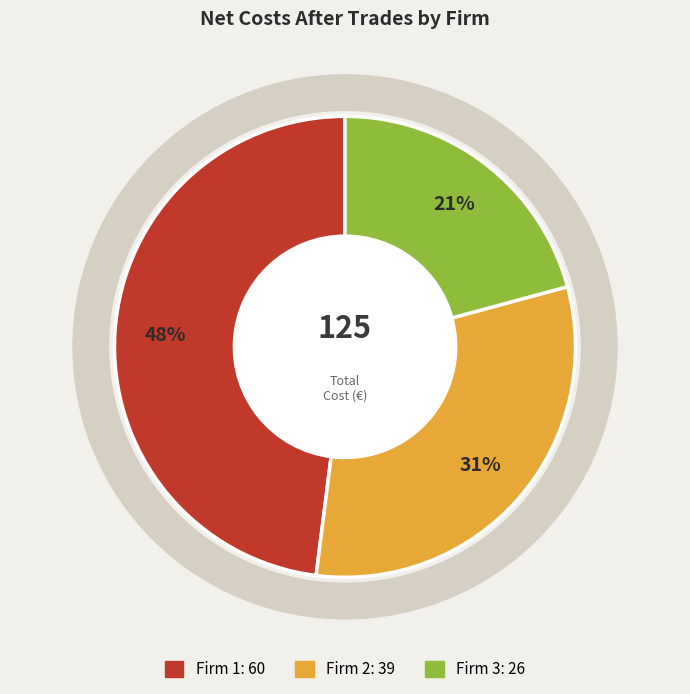

To the nearest percent, what is the difference between the largest and smallest slice percentages?

27%